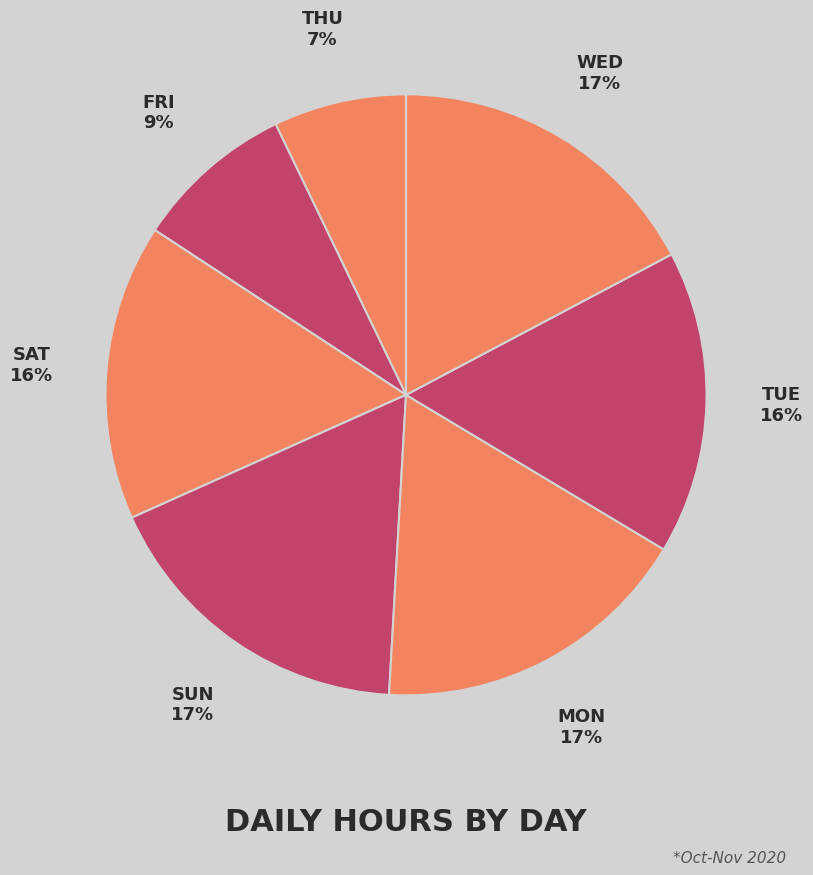

What is the largest slice in the pie chart?

Sun